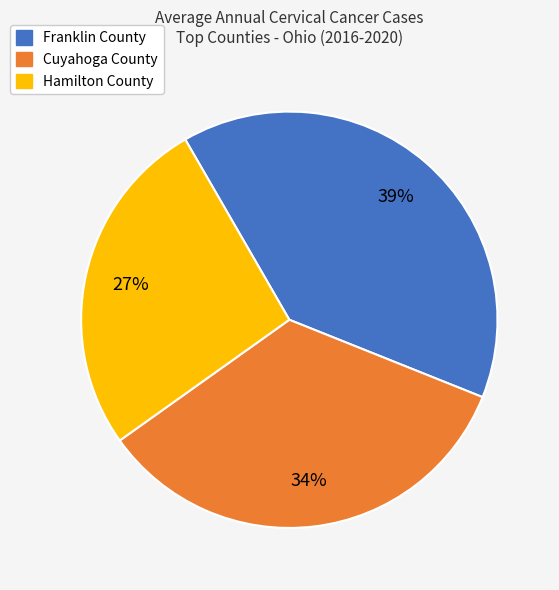

Is there any slice that represents more than half of the pie?

No